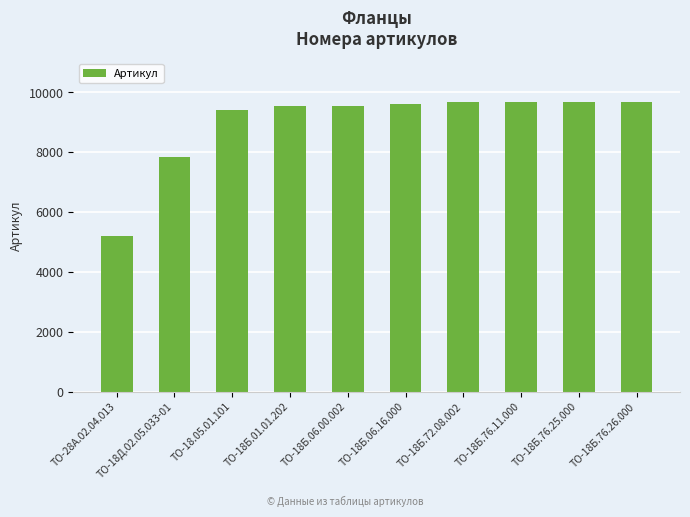

Does the chart contain stacked bars?

No